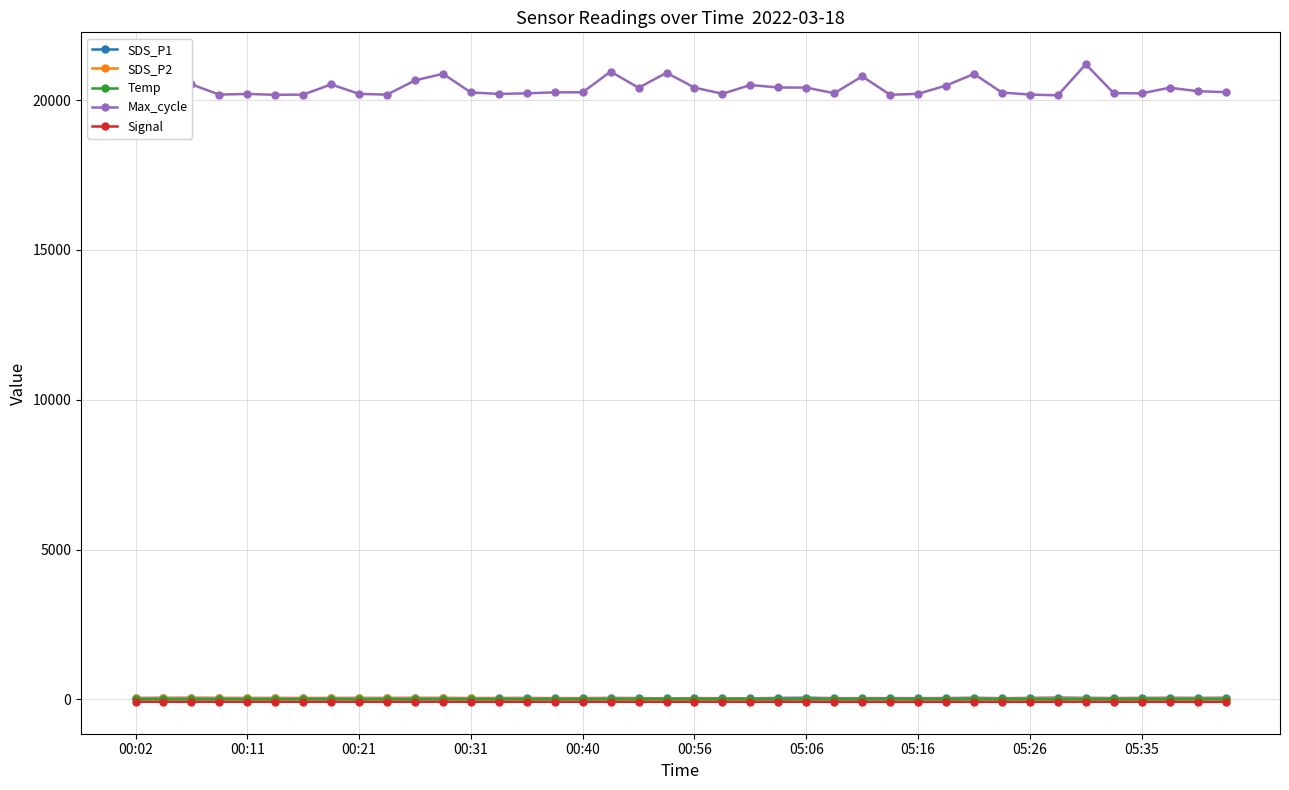

Which series has the largest total across all categories?

Max_cycle